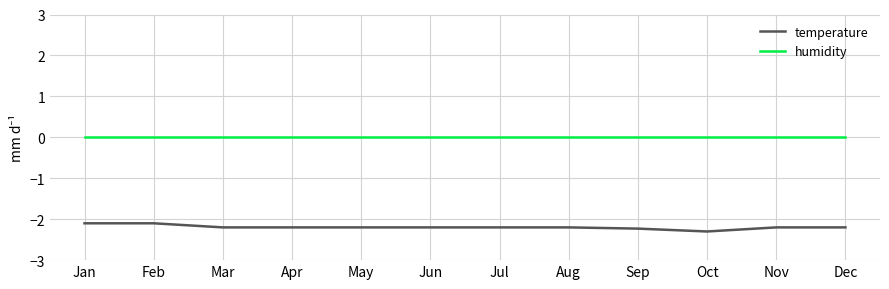

What is the maximum value for temperature?

-2.1